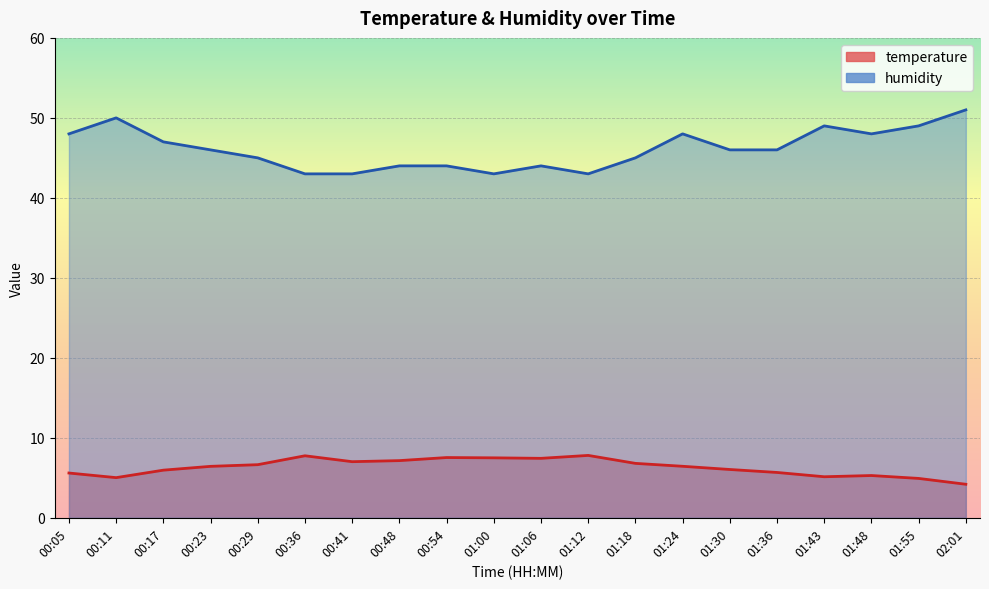

Does the chart display data point markers on the line(s)?

No